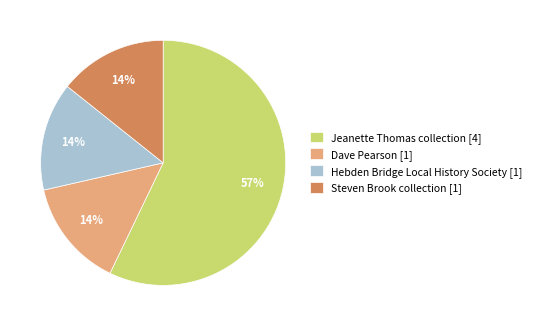

To the nearest percent, what percentage of the pie is Hebden Bridge Local History Society?

14%